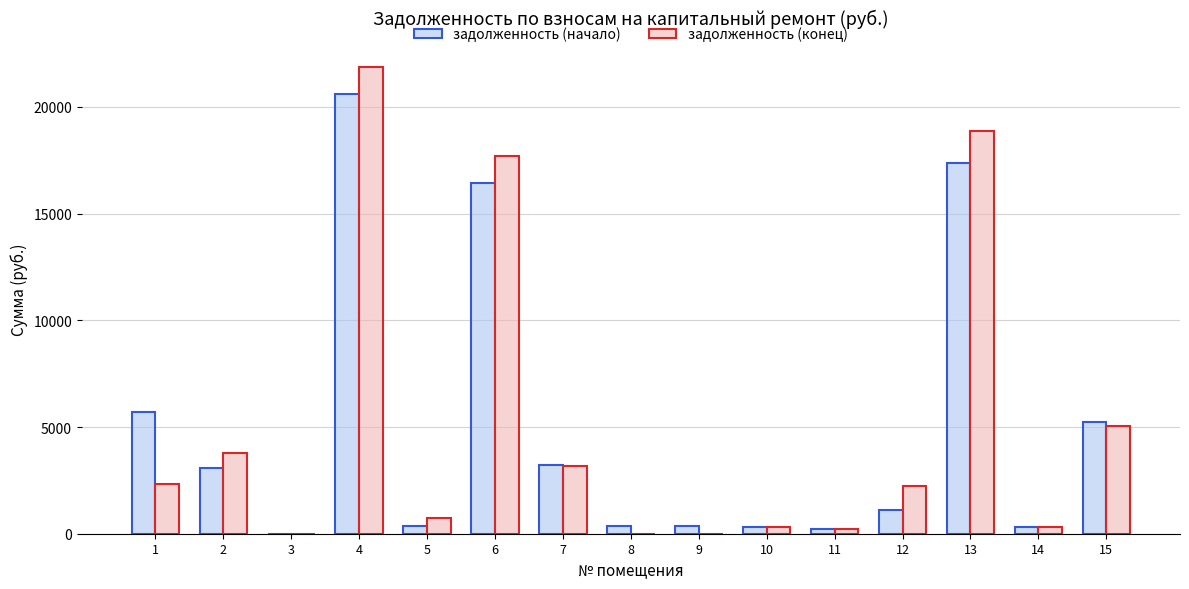

What is the highest value of the задолженность (конец) series?

21871.9